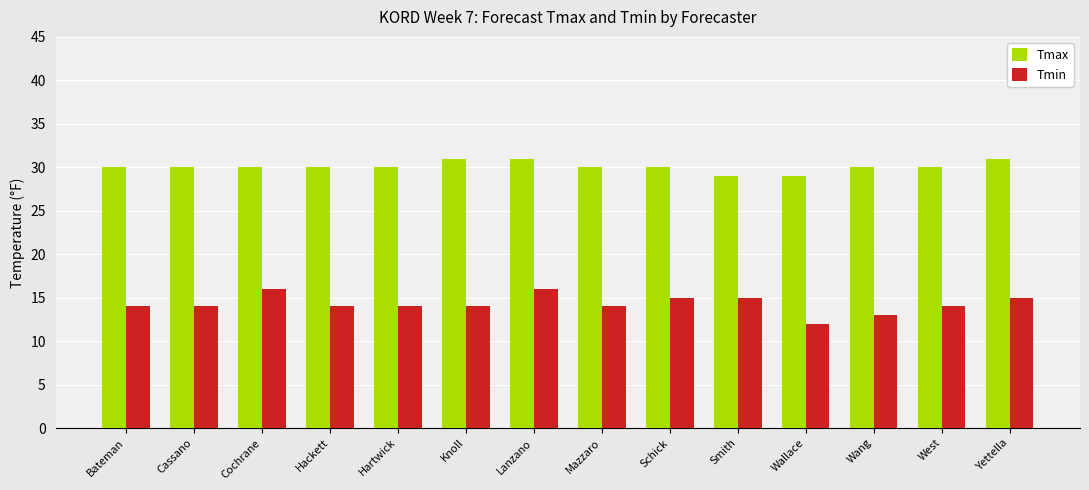

What is the difference between the maximum and minimum values in the Tmin series?

4